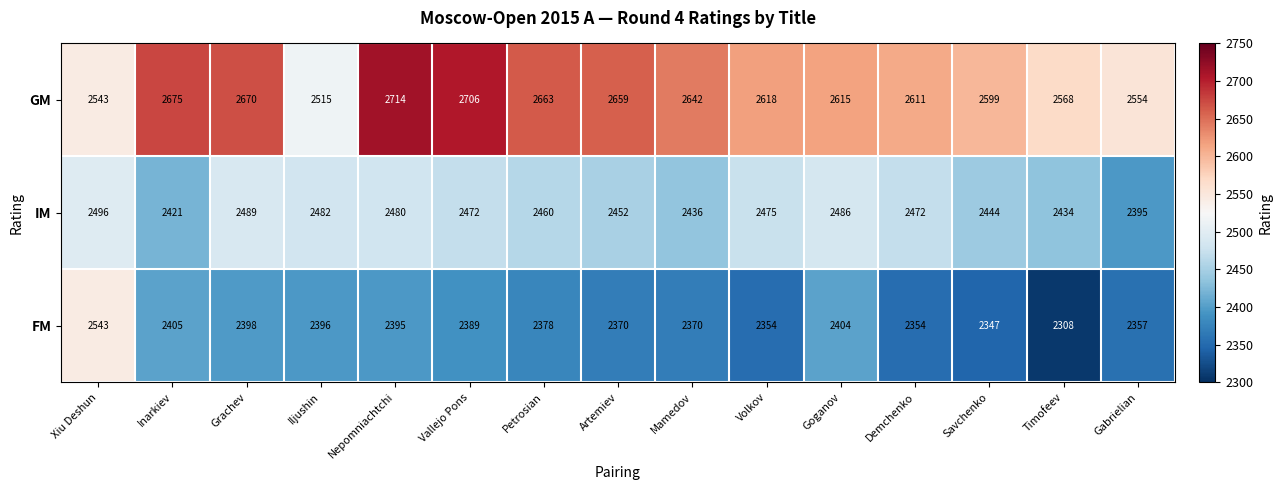

What is the average value of the IM series?

2460